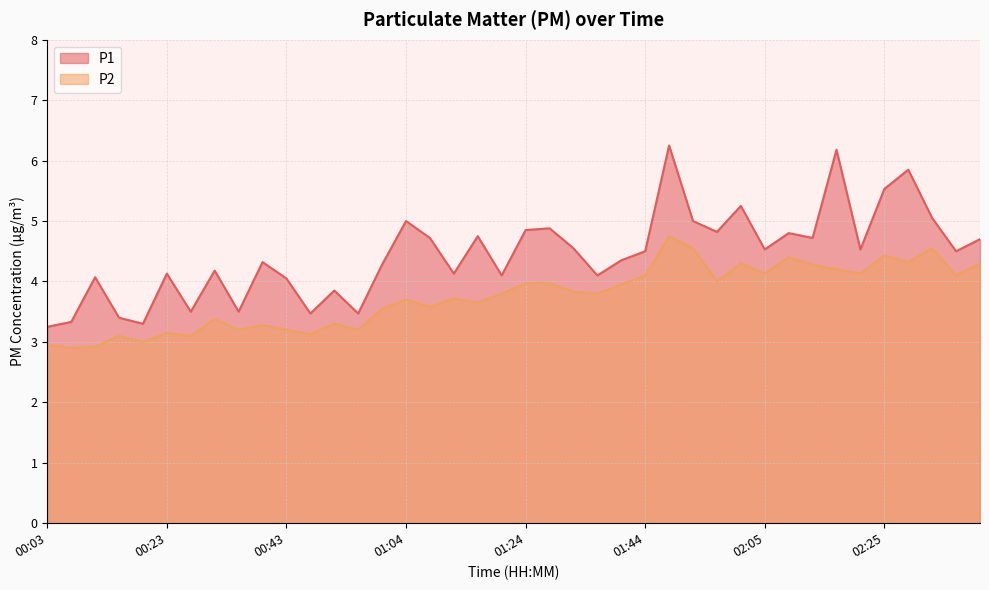

List the labels in order of P2 value, smallest first.

00:07, 00:11, 00:03, 00:19, 00:15, 00:27, 00:47, 00:23, 00:35, 00:43, 00:56, 00:39, 00:52, 00:31, 01:00, 01:08, 01:16, 01:04, 01:12, 01:20, 01:36, 01:32, 01:40, 01:24, 01:28, 01:57, 01:44, 02:37, 02:05, 02:21, 02:17, 02:13, 02:01, 02:41, 02:29, 02:09, 02:25, 01:53, 02:33, 01:49